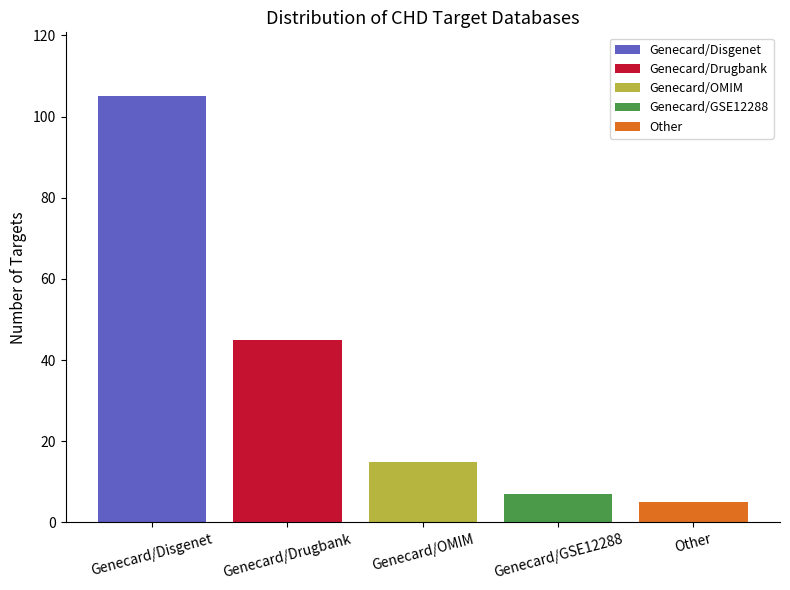

At which category does the chart reach its minimum across all series?

Other